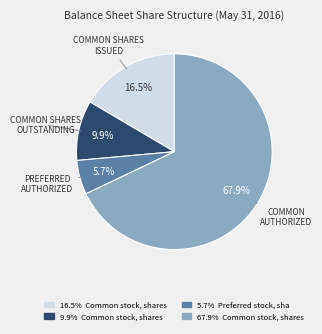

Is there a majority slice in this chart?

Yes